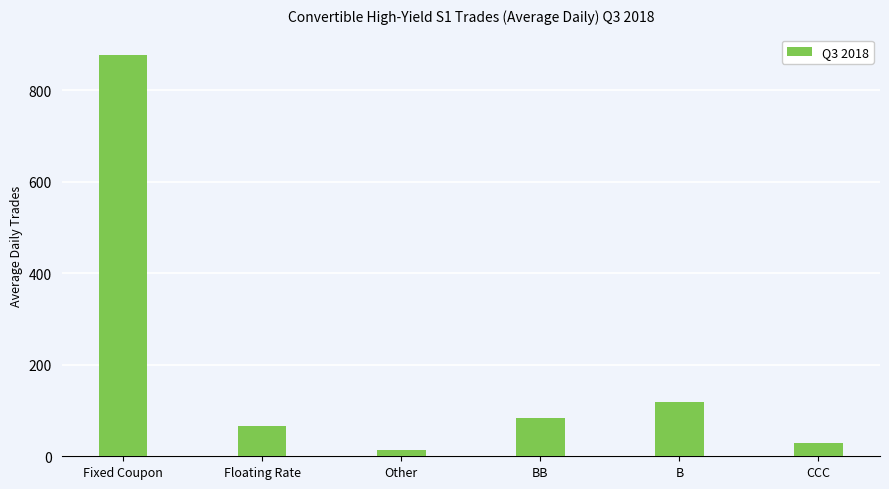

The chart shows a value of 66.8 at Floating Rate. True or false?

True